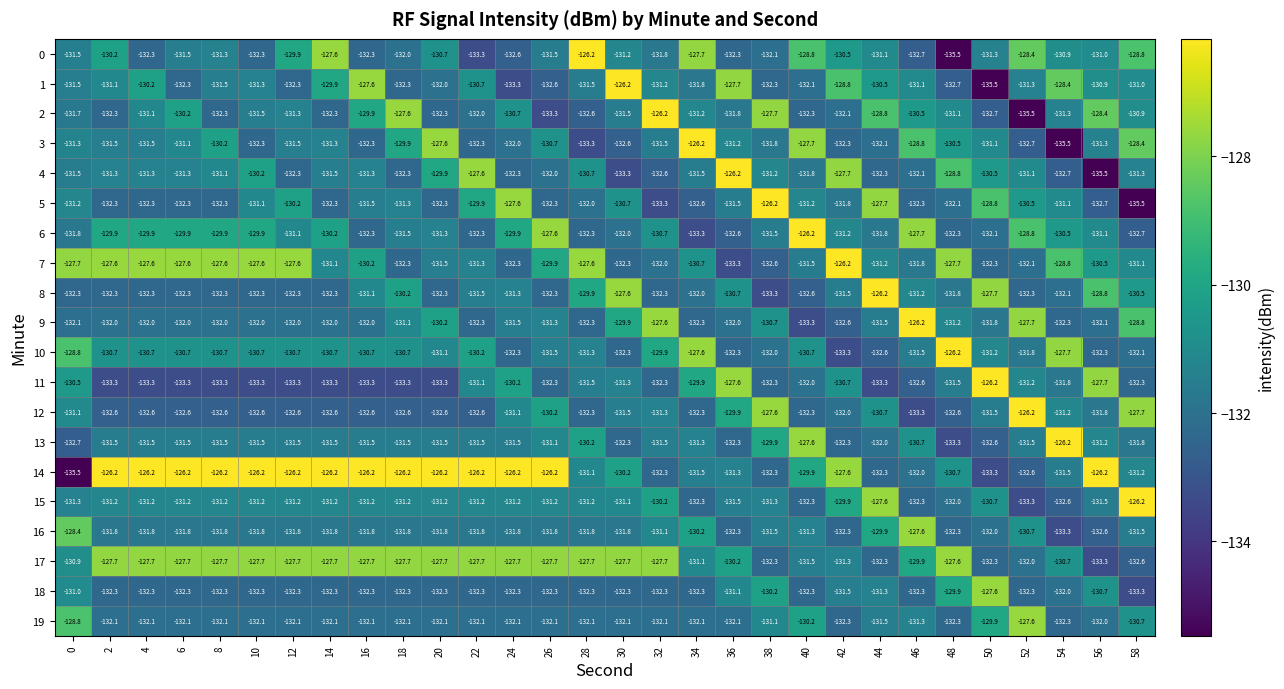

What is the greatest value displayed?

-126.2